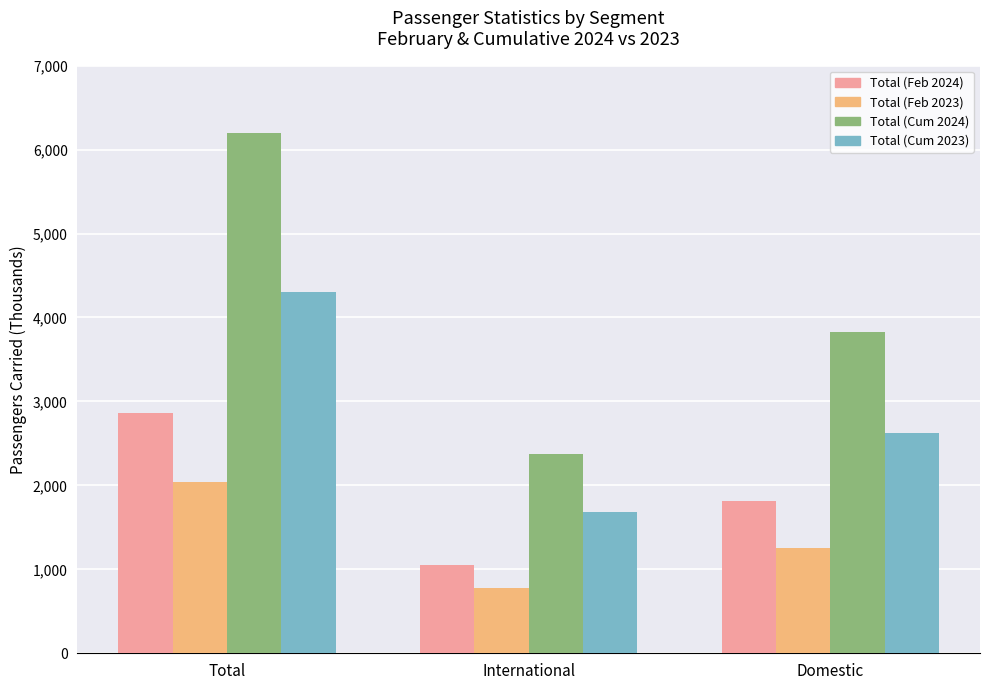

Which series has the largest total across all categories?

Total (Cum 2024)